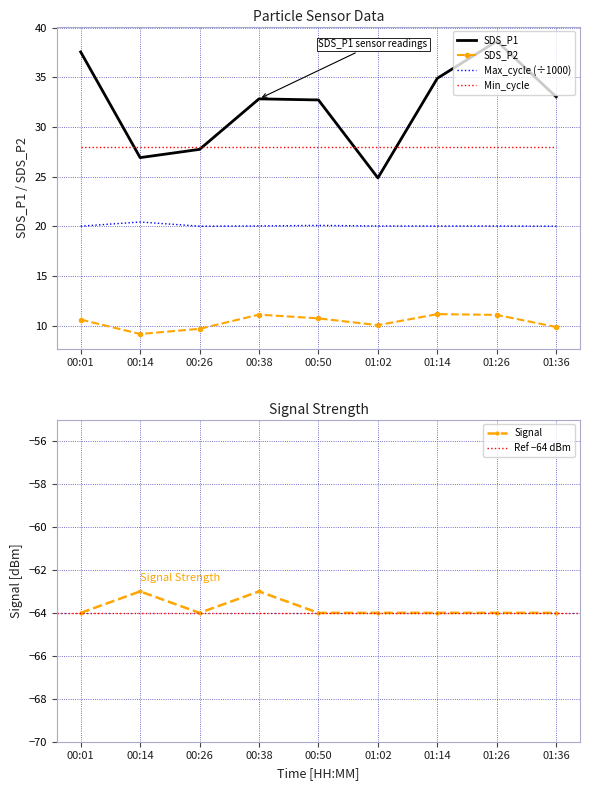

What is the difference between the maximum and second lowest values in the SDS_P1 series?

11.7